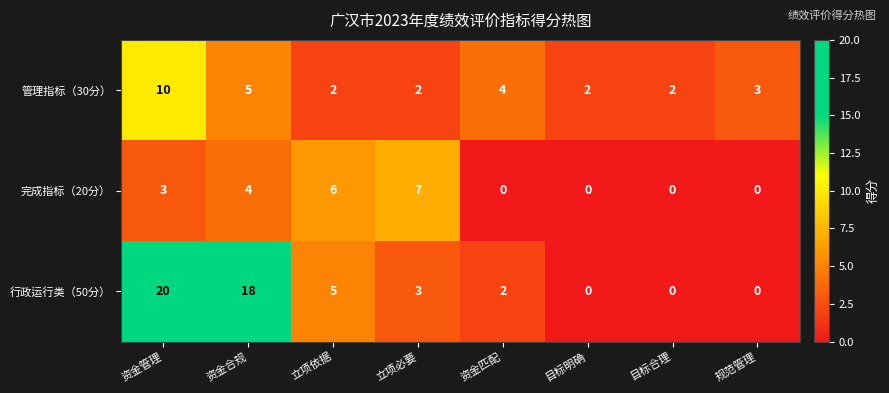

What is the difference between the second highest and second lowest values in the 完成指标（20分） series?

6